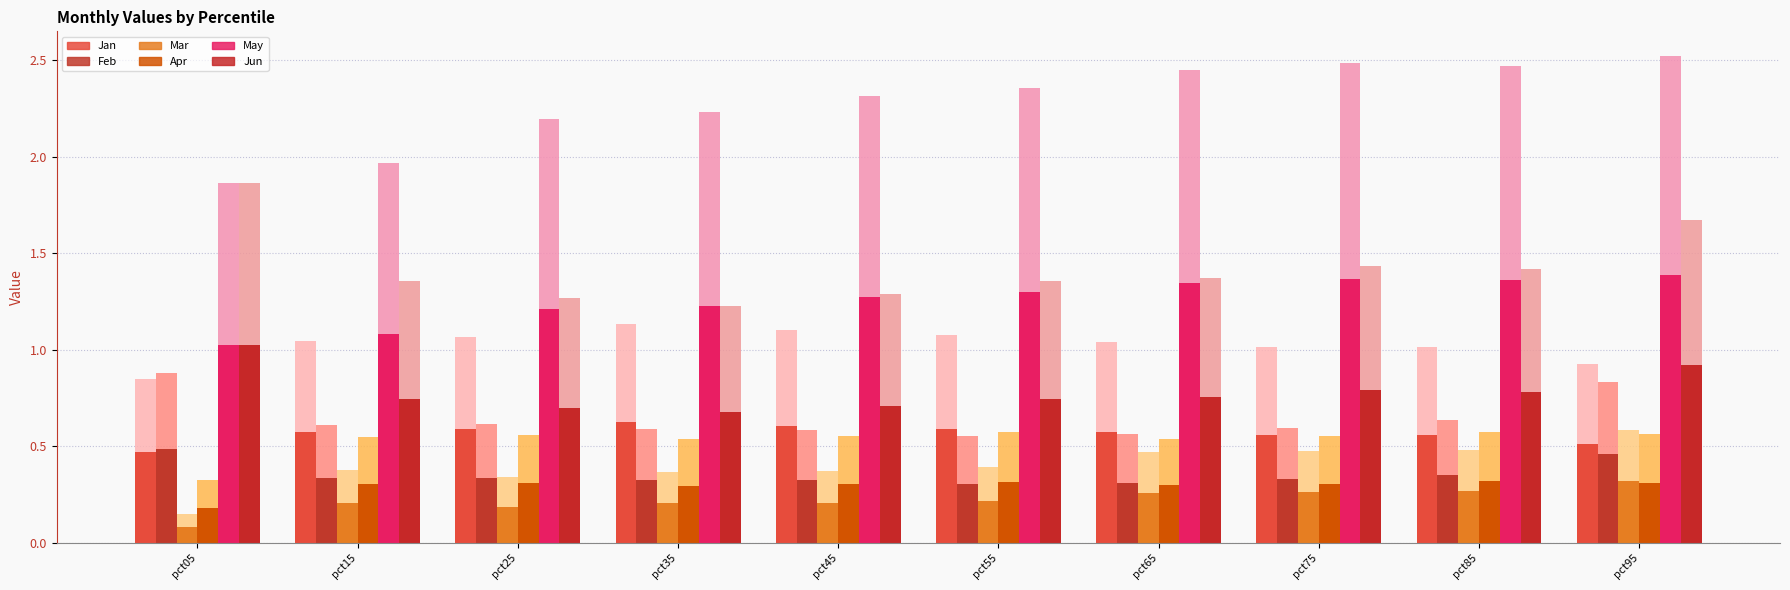

How many Apr values are between 0 and 1?

10